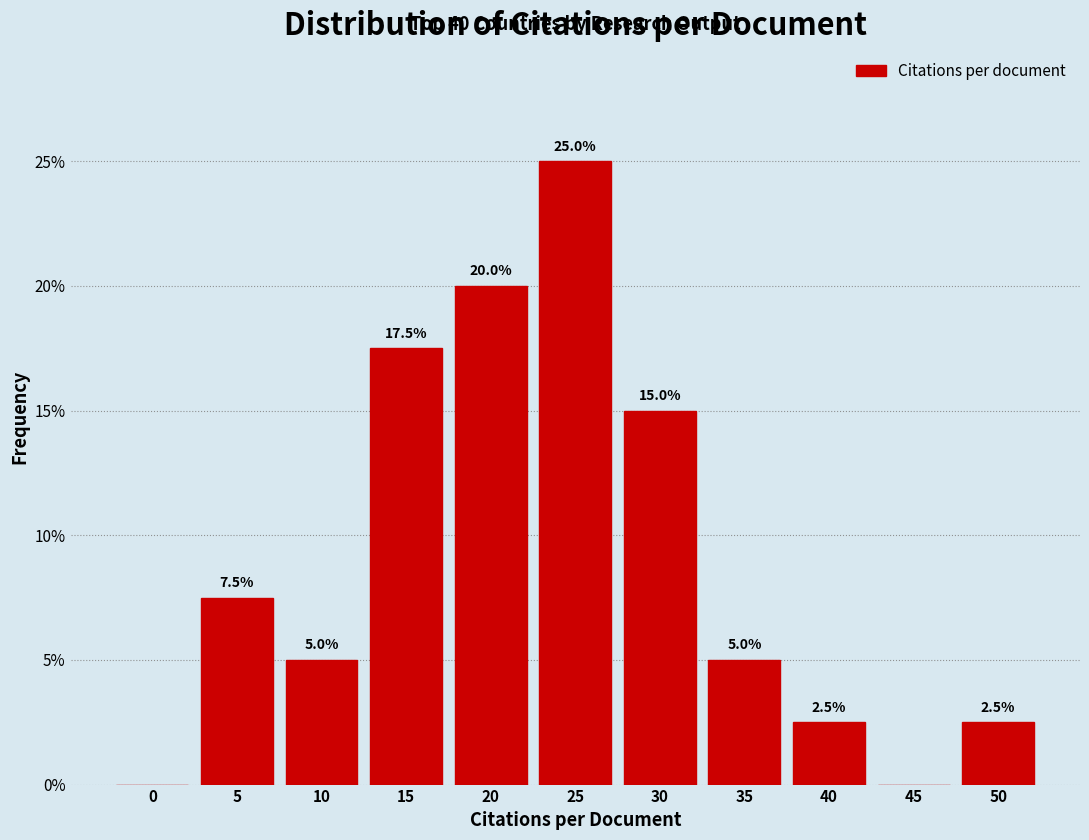

Reading left to right, extract all data points from this chart.

0=0.0	5=7.5	10=5.0	15=17.5	20=20.0	25=25.0	30=15.0	35=5.0	40=2.5	45=0.0	50=2.5